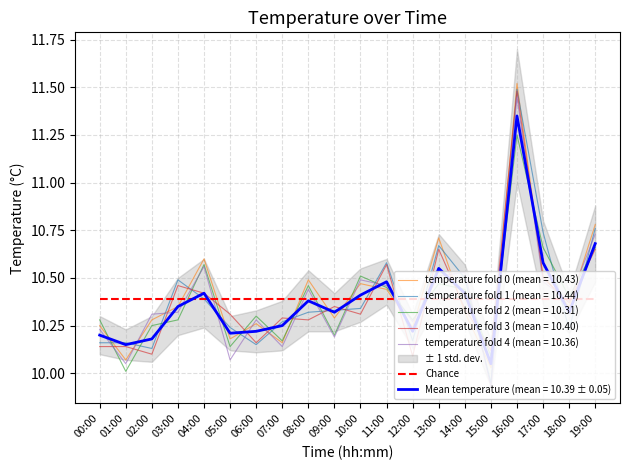

At which label is the value closest to 10?

15:00